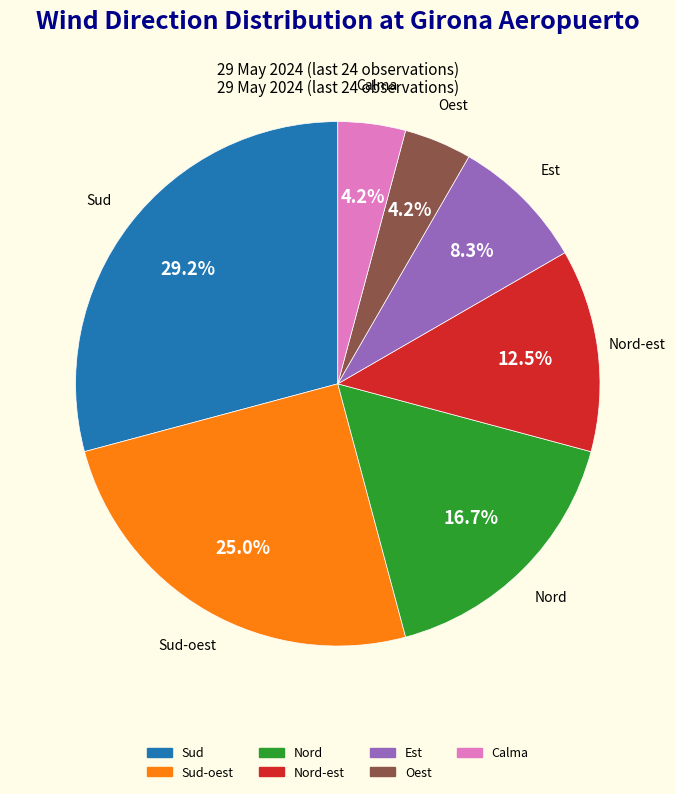

Does any single category account for the majority?

No